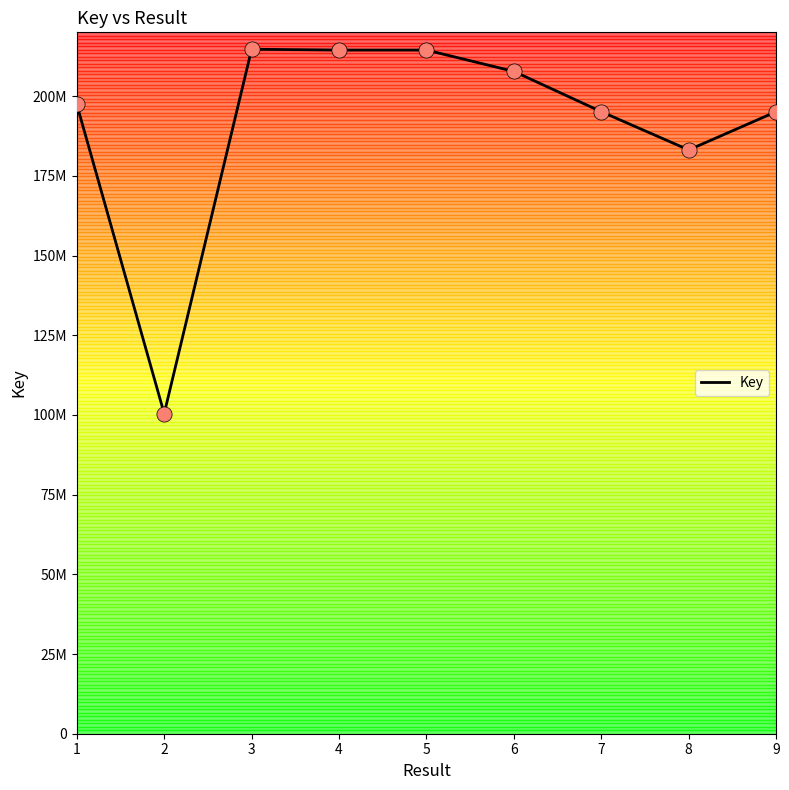

What is the change in value from 2 to 6?

+107339546